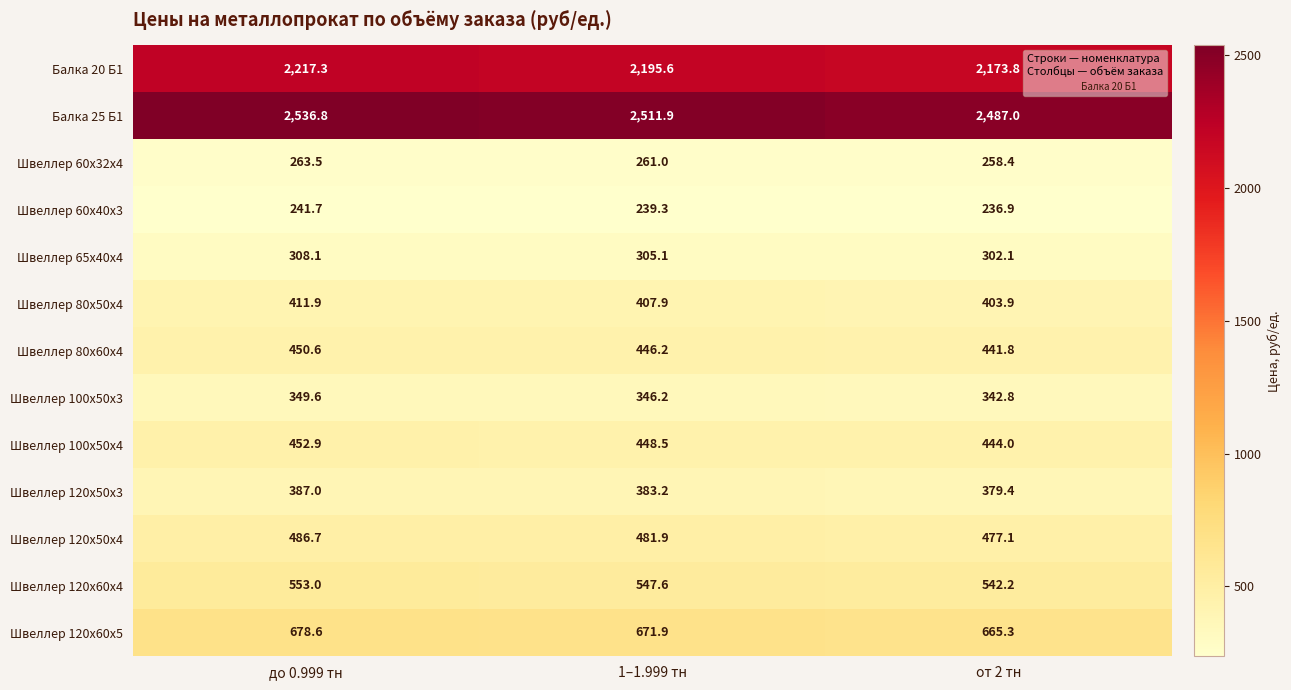

What is the average value of the Швеллер 120х60х5 series?

671.9